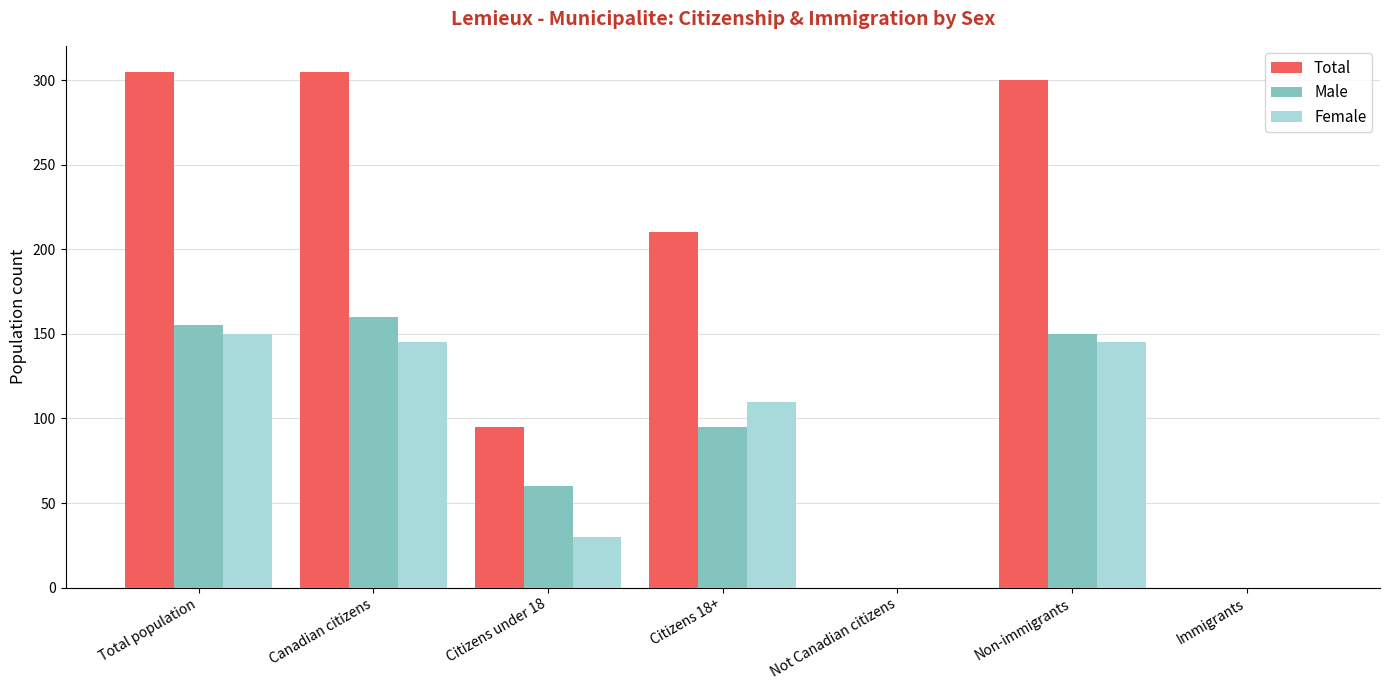

What is the sum of the Female values at Not Canadian citizens and Canadian citizens?

145